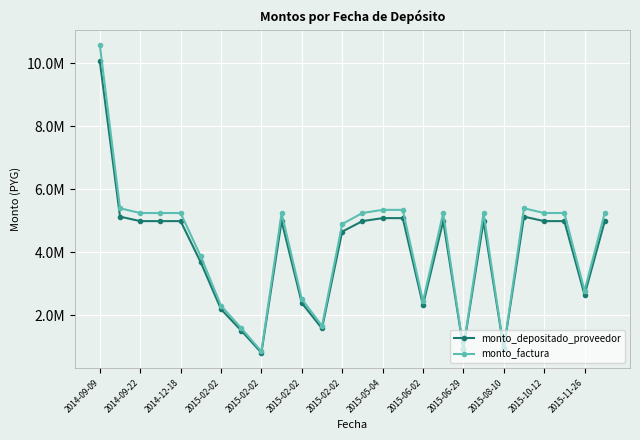

What are all the series names shown in the legend?

monto_depositado_proveedor, monto_factura